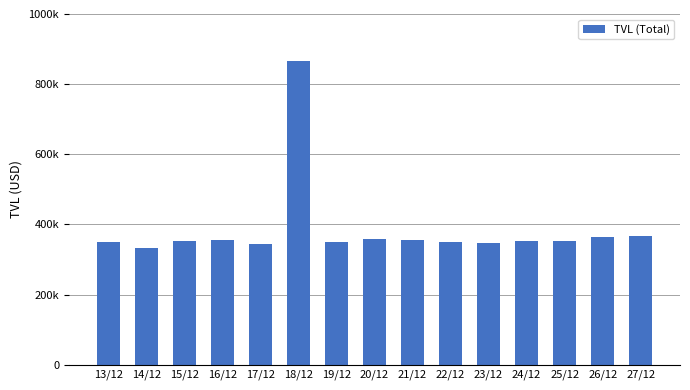

What position from the right is 16/12?

12